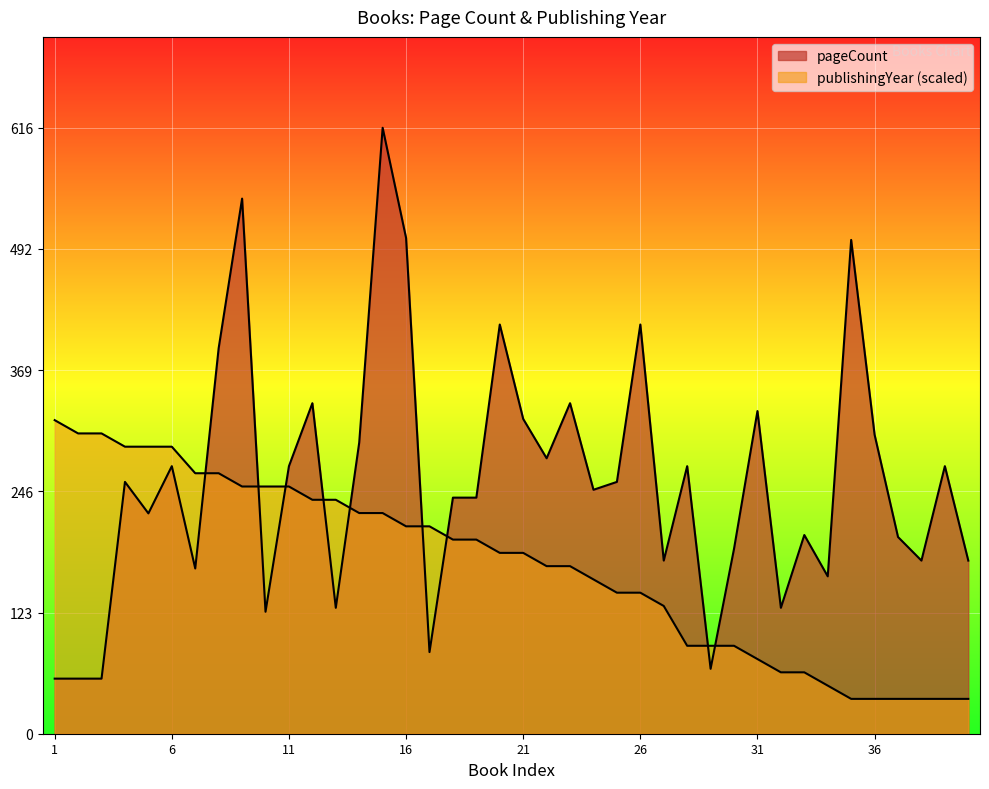

How many data points in publishingYear are less than 183?

19